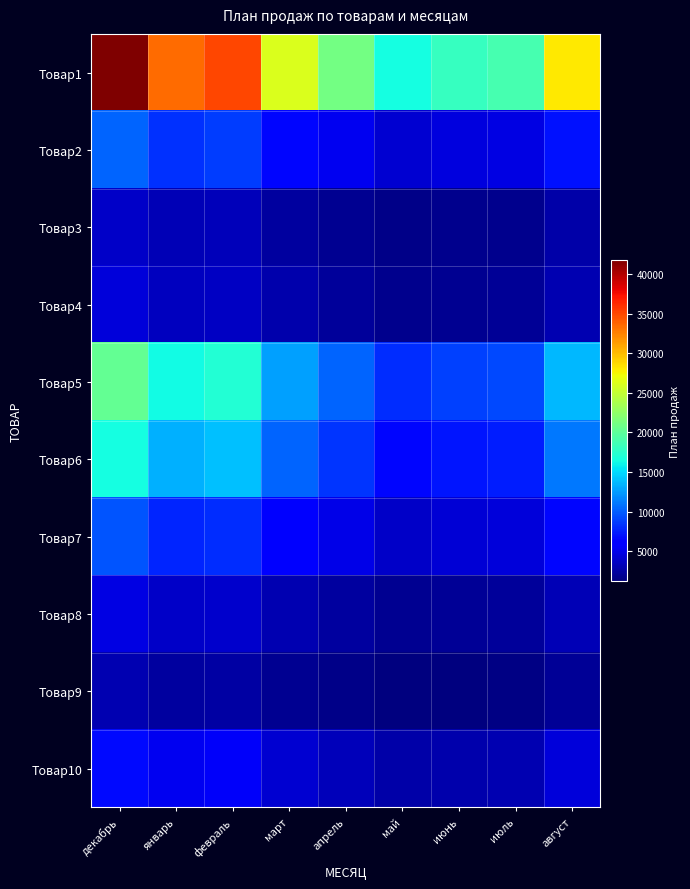

Between август and май, which is larger?

август